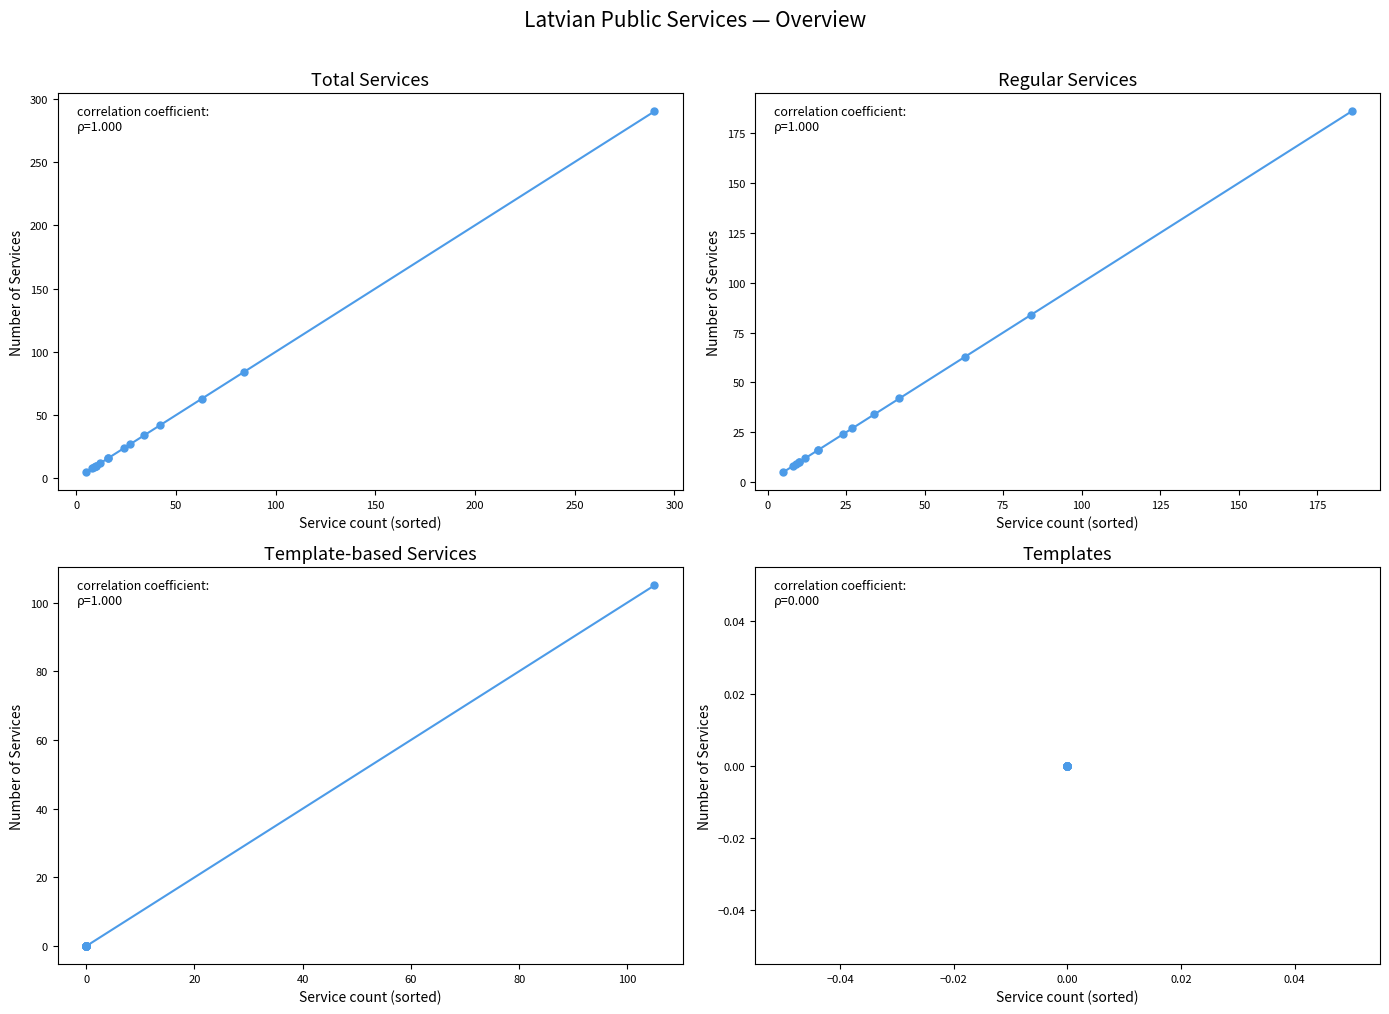

True or false: Template-based Services and Templates cross at least once.

False